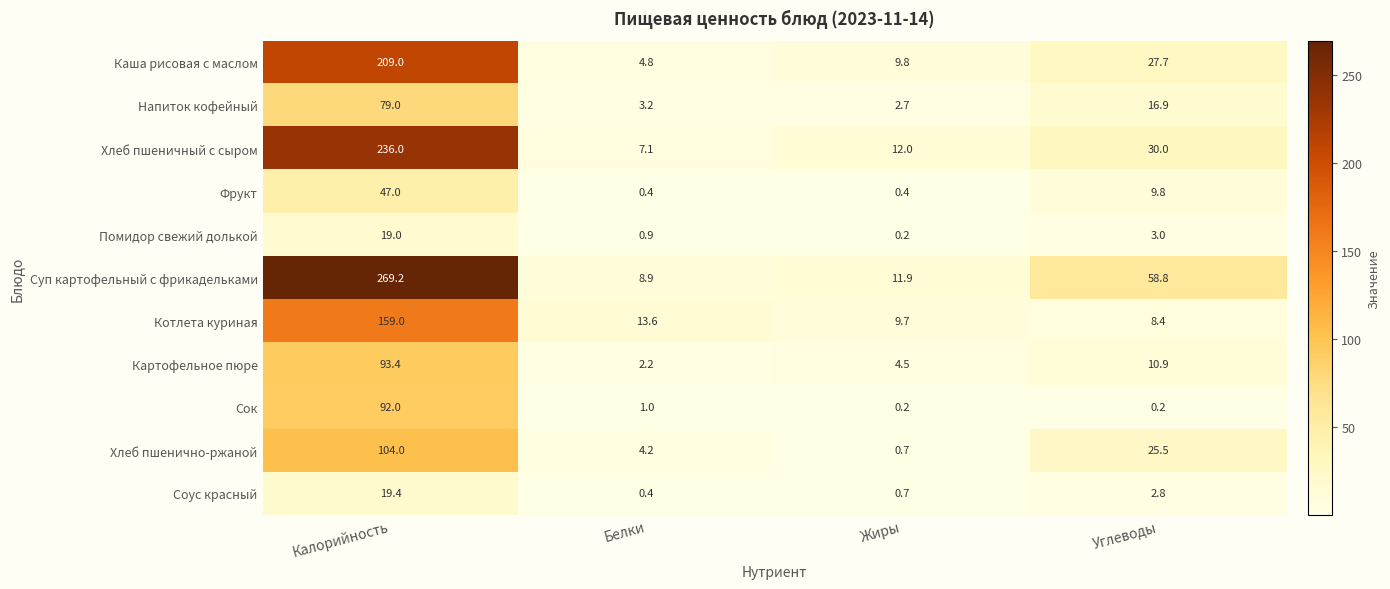

Which series has the widest spread of values?

Суп картофельный с фрикадельками